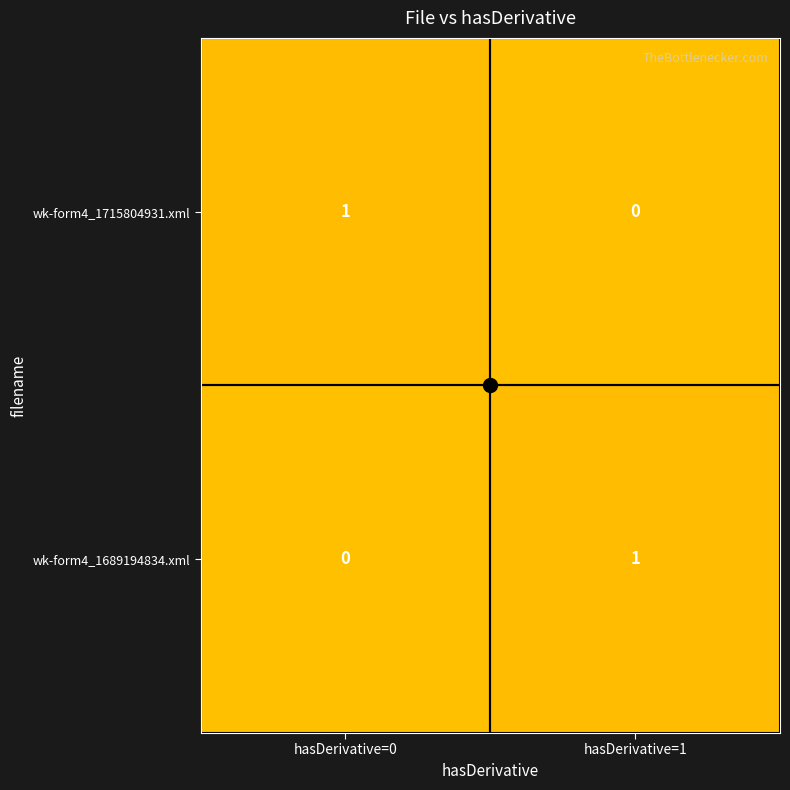

Rank the series at hasDerivative=0 from lowest to highest value.

wk-form4_1689194834.xml, wk-form4_1715804931.xml